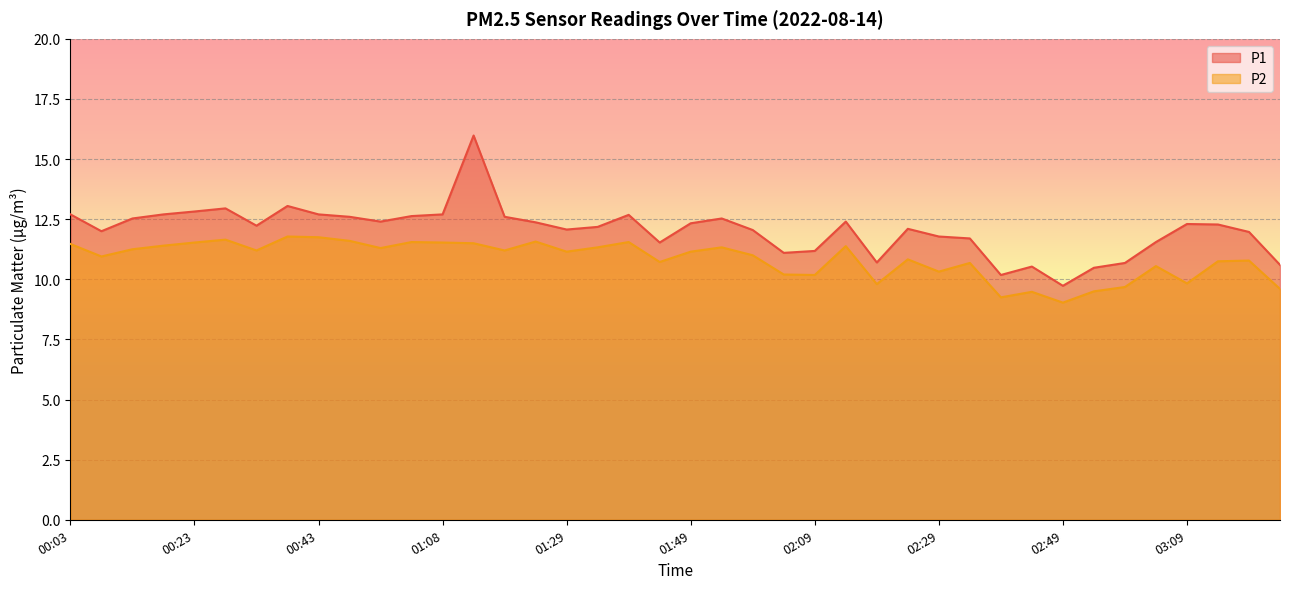

True or false: P1 and P2 intersect in this chart.

False